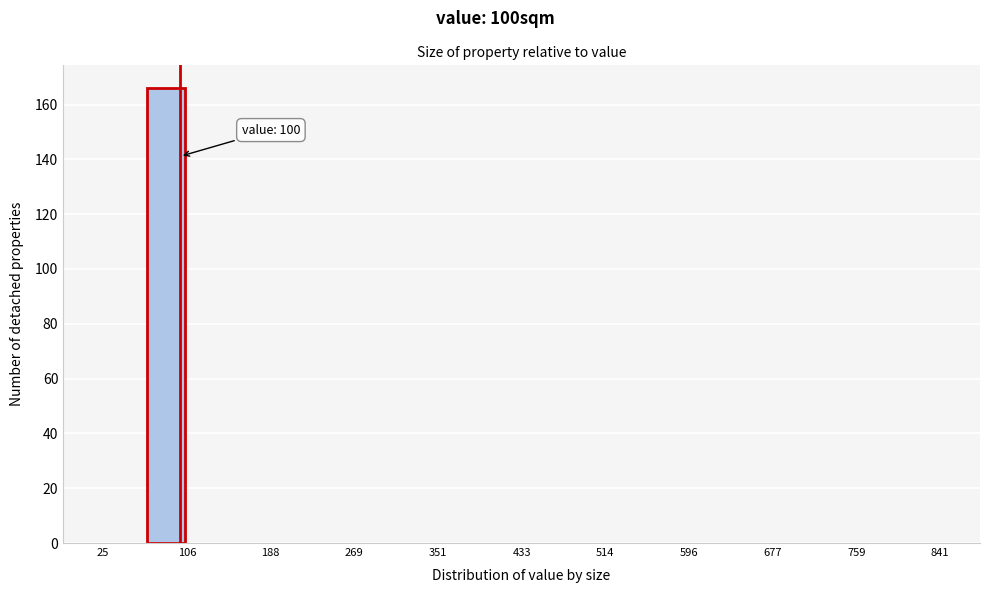

Which range on the x-axis has the tallest bar?

70 to 110